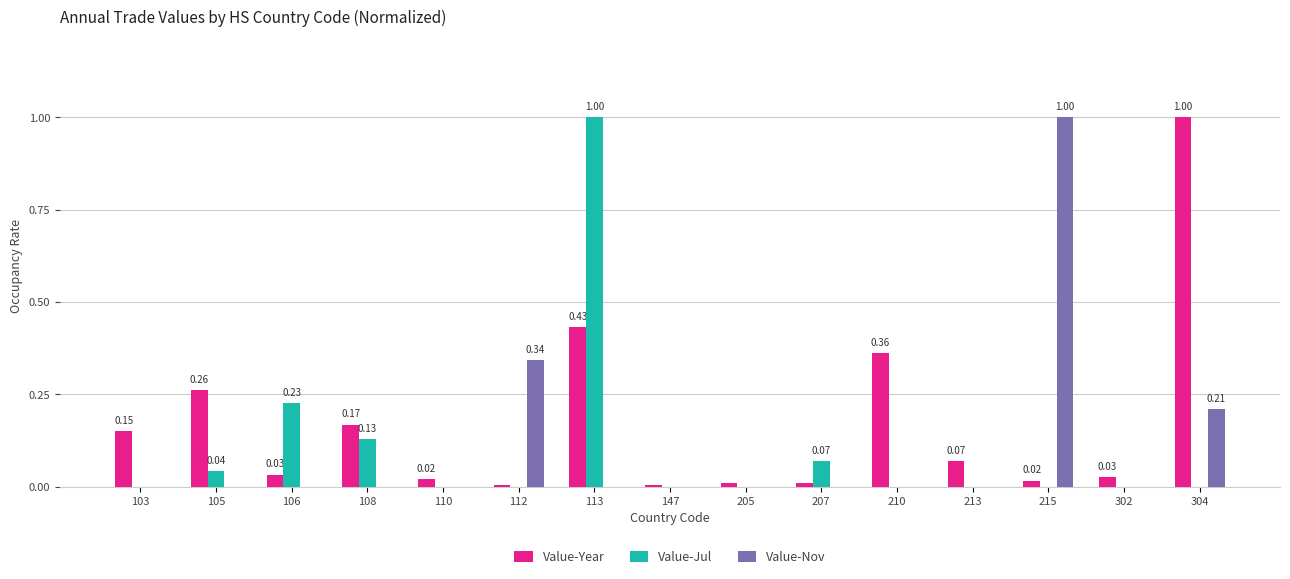

At which category is the sum across all series the highest?

113